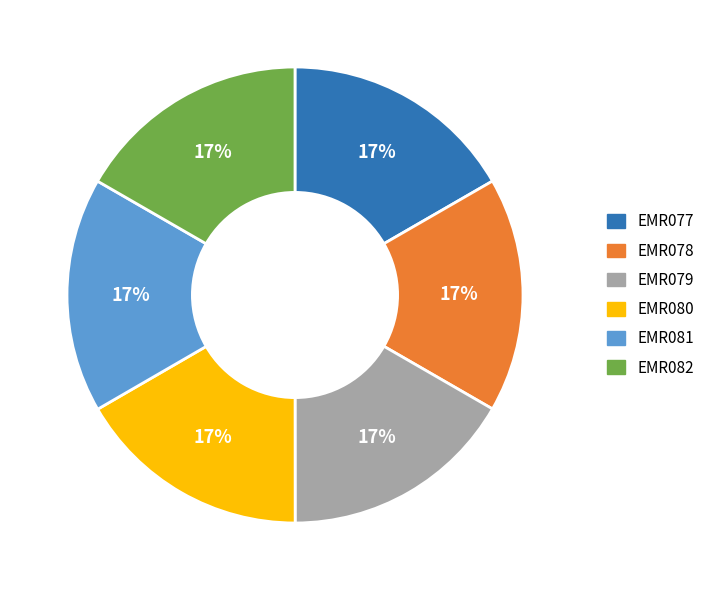

Does EMR078 represent more than half of the total?

No